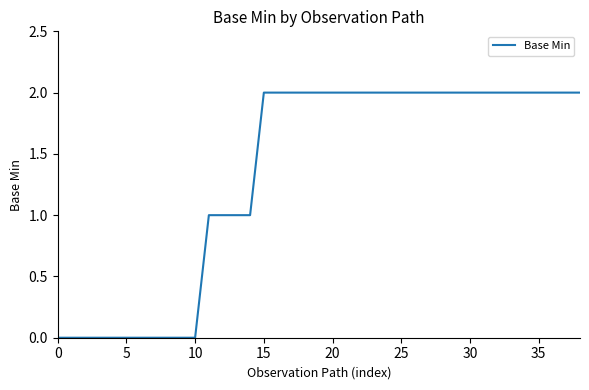

How many values are below 2?

15